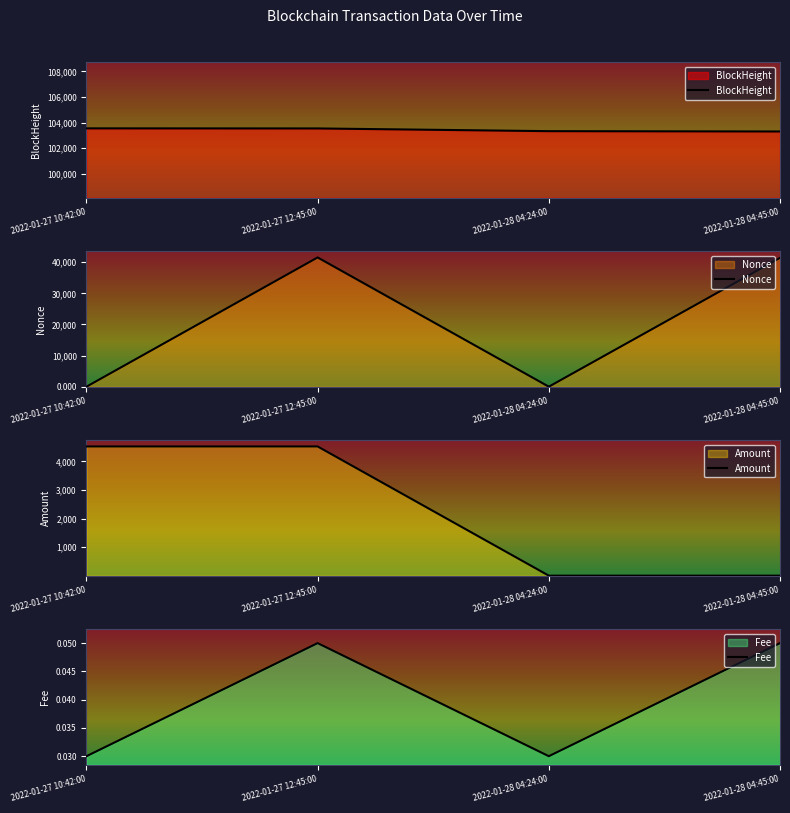

The BlockHeight series shows 103555 at 2022-01-27 10:42:00. True or false?

True